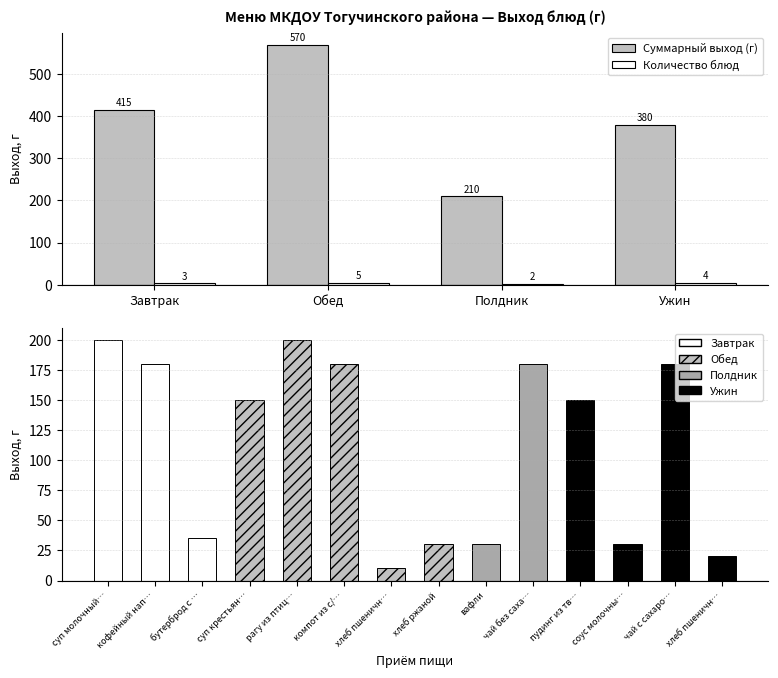

True or false: Суммарный выход (г) has a value of 380 at Ужин.

True